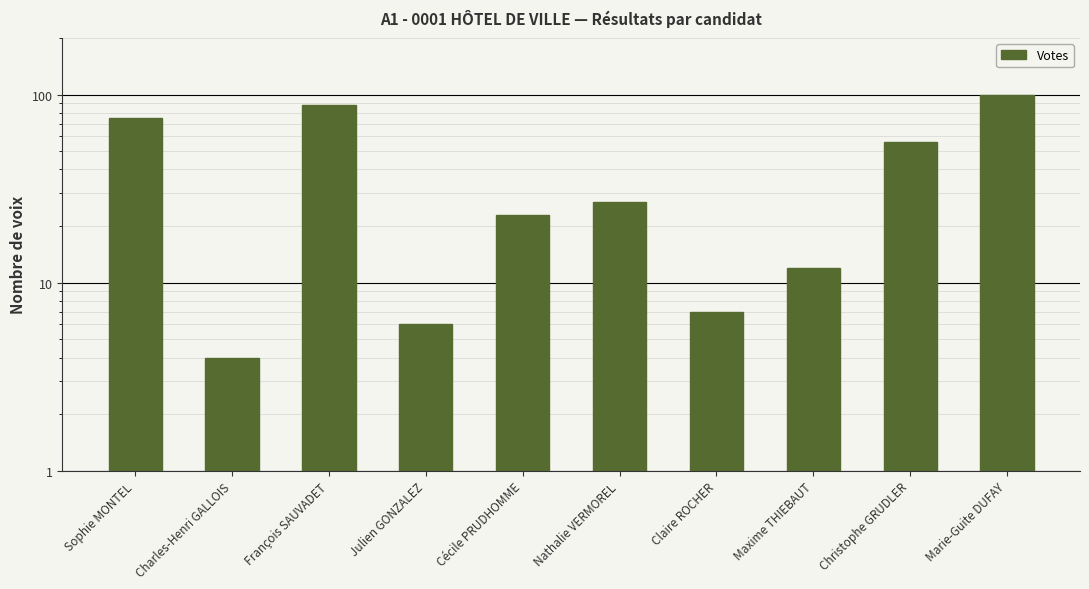

Are the bars horizontal?

No